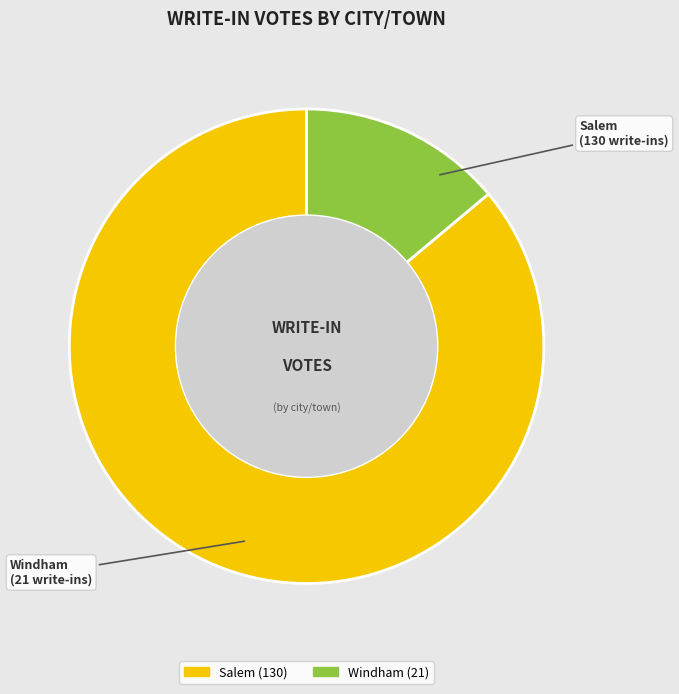

The Windham slice represents 14% of the pie. True or false?

True